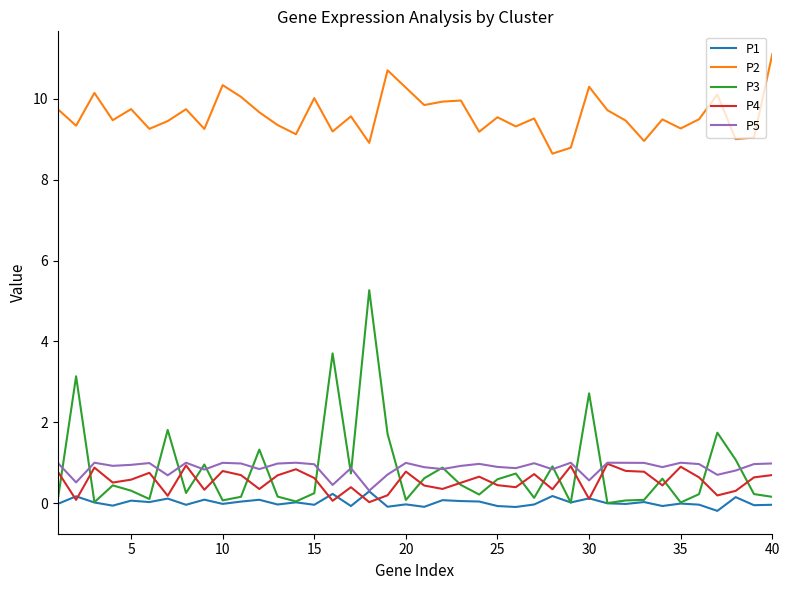

What is the greatest value displayed?

11.1